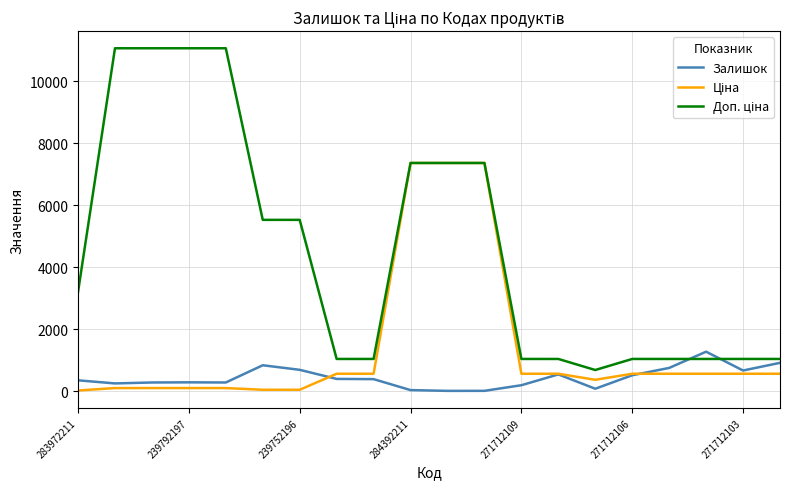

What is the maximum value for Залишок?

1282.0